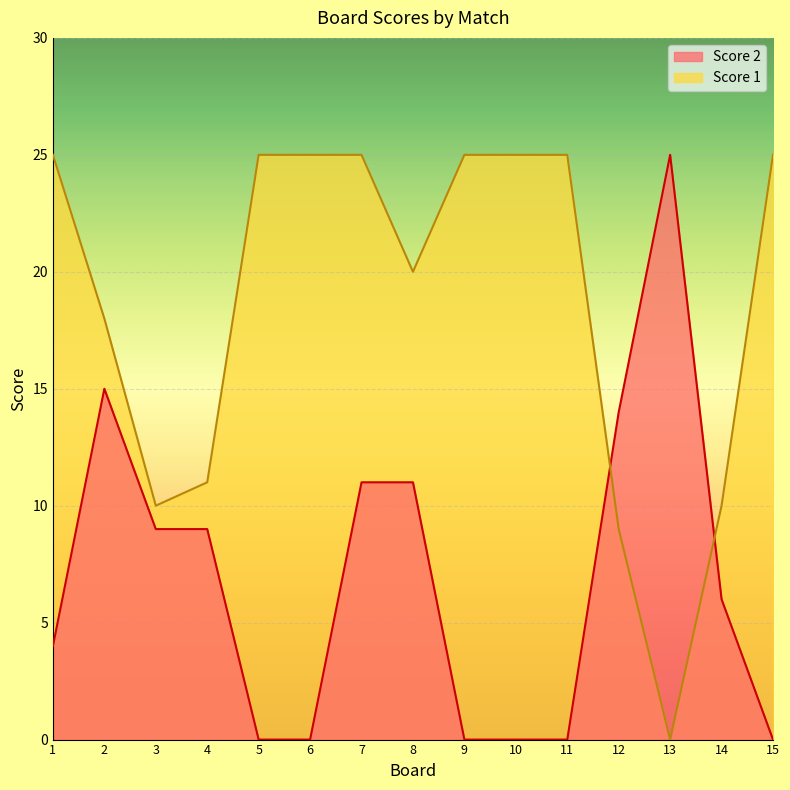

How many times do Score 1 and Score 2 cross each other?

2